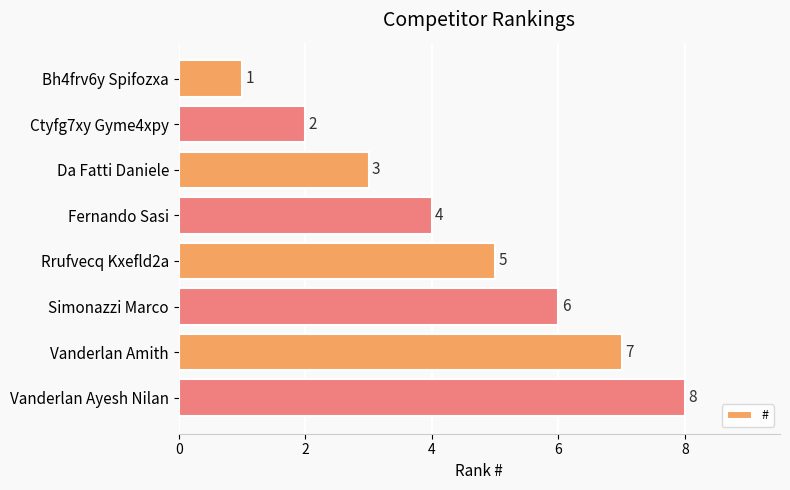

Which has a higher value, Vanderlan Amith or Vanderlan Ayesh Nilan?

Vanderlan Ayesh Nilan